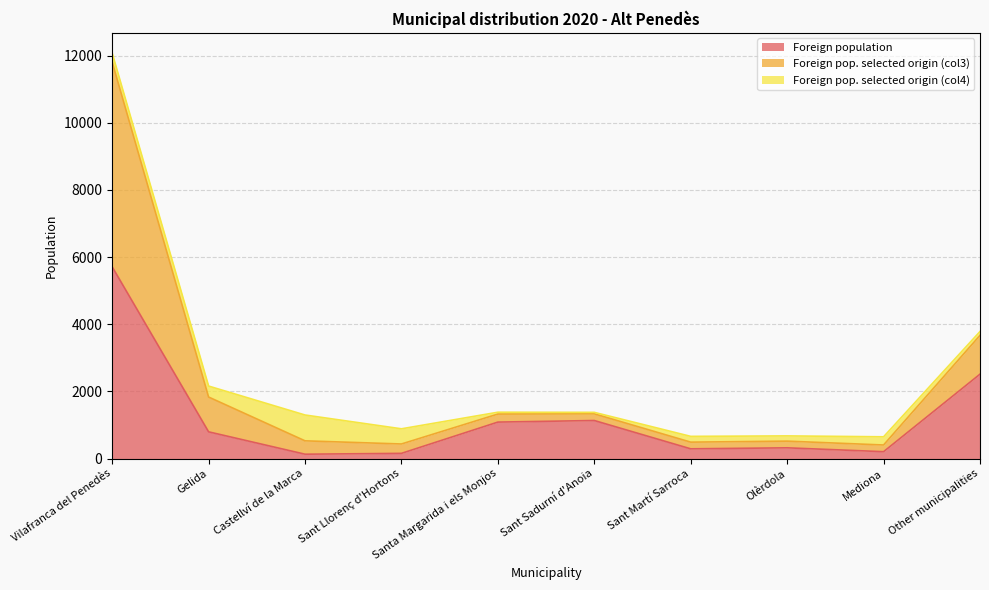

Between Olèrdola and Other municipalities, which series saw the biggest shift?

Foreign pop. selected origin (col3)